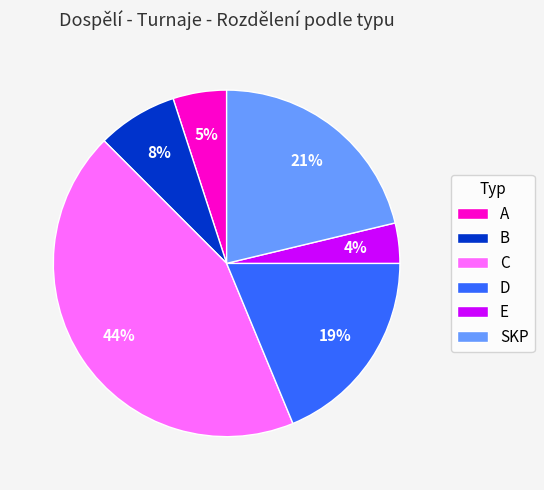

To the nearest percent, what is the difference between the largest and smallest slice percentages?

40%